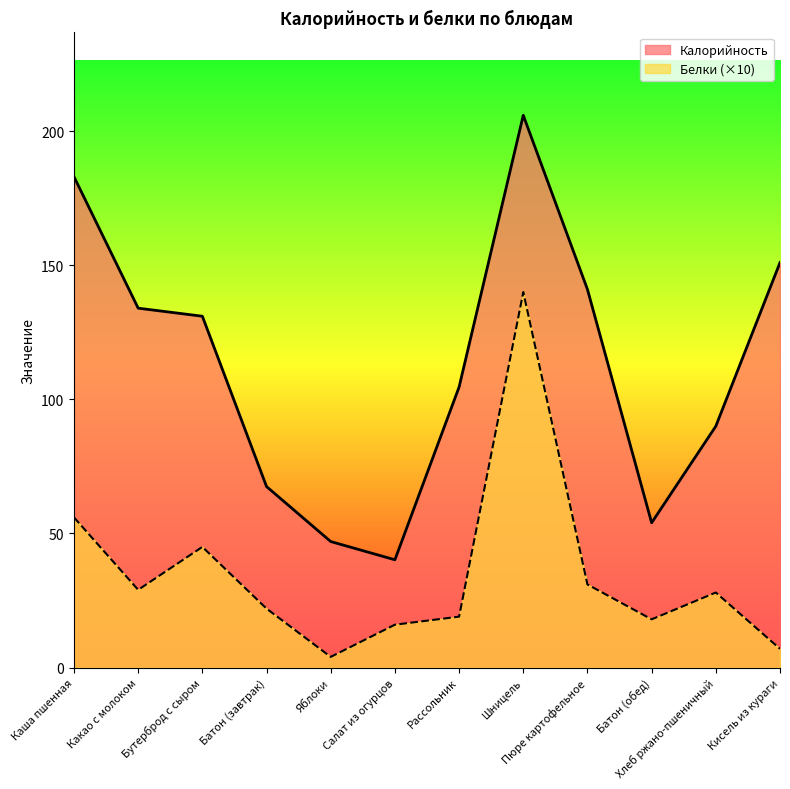

What is the average value of the Белки series?

34.6